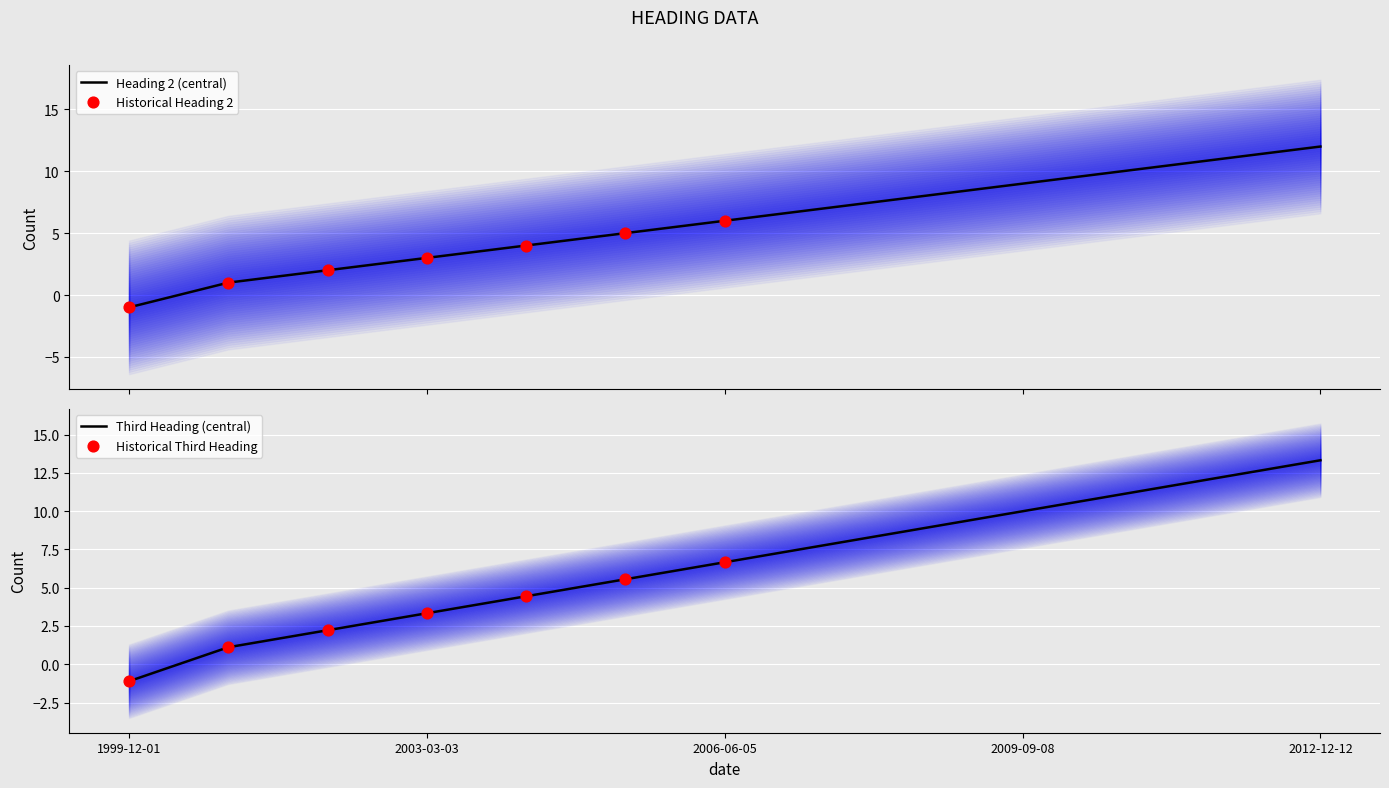

Which series has the largest total across all categories?

Third Heading